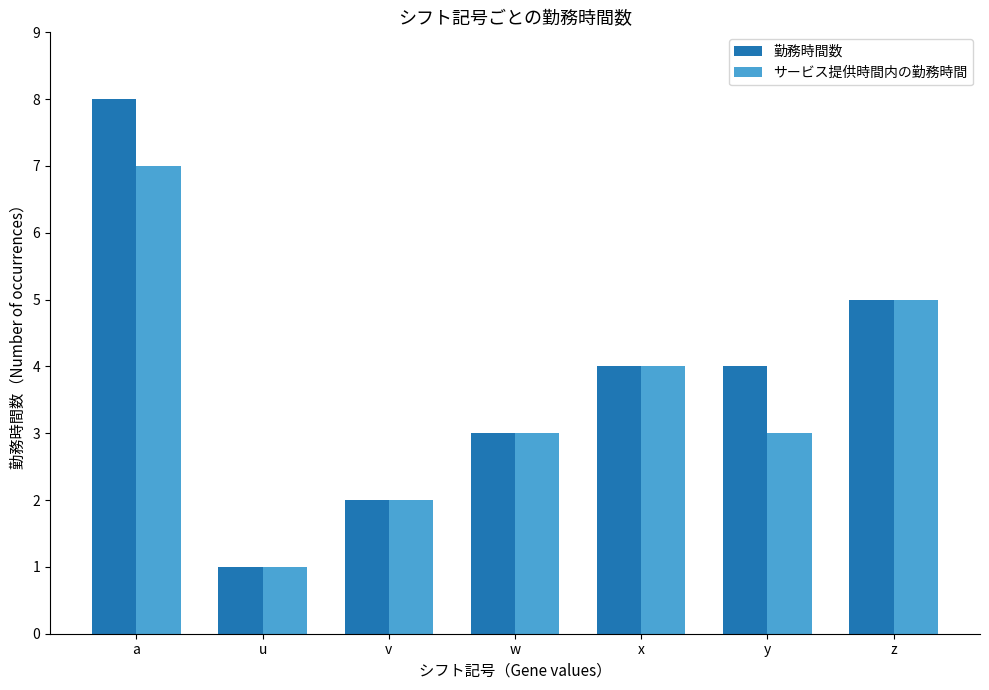

What is the sum of all 勤務時間数 values?

27